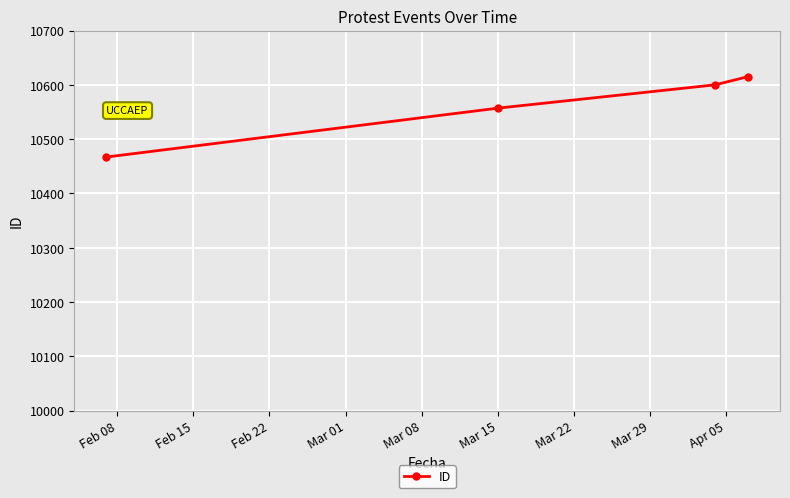

What is the greatest value displayed?

10615